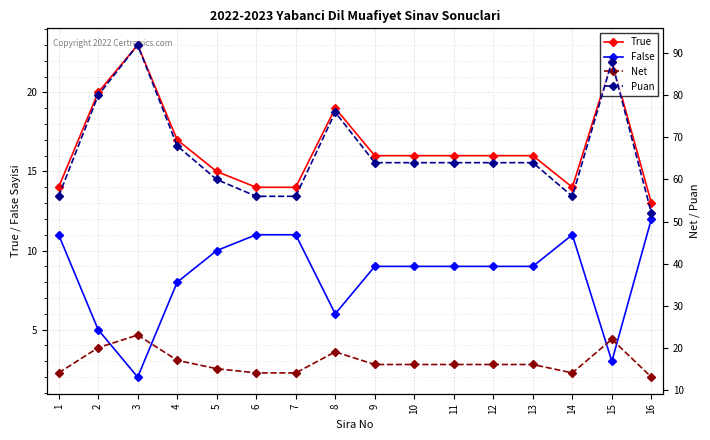

At which label is True closest to 18?

4